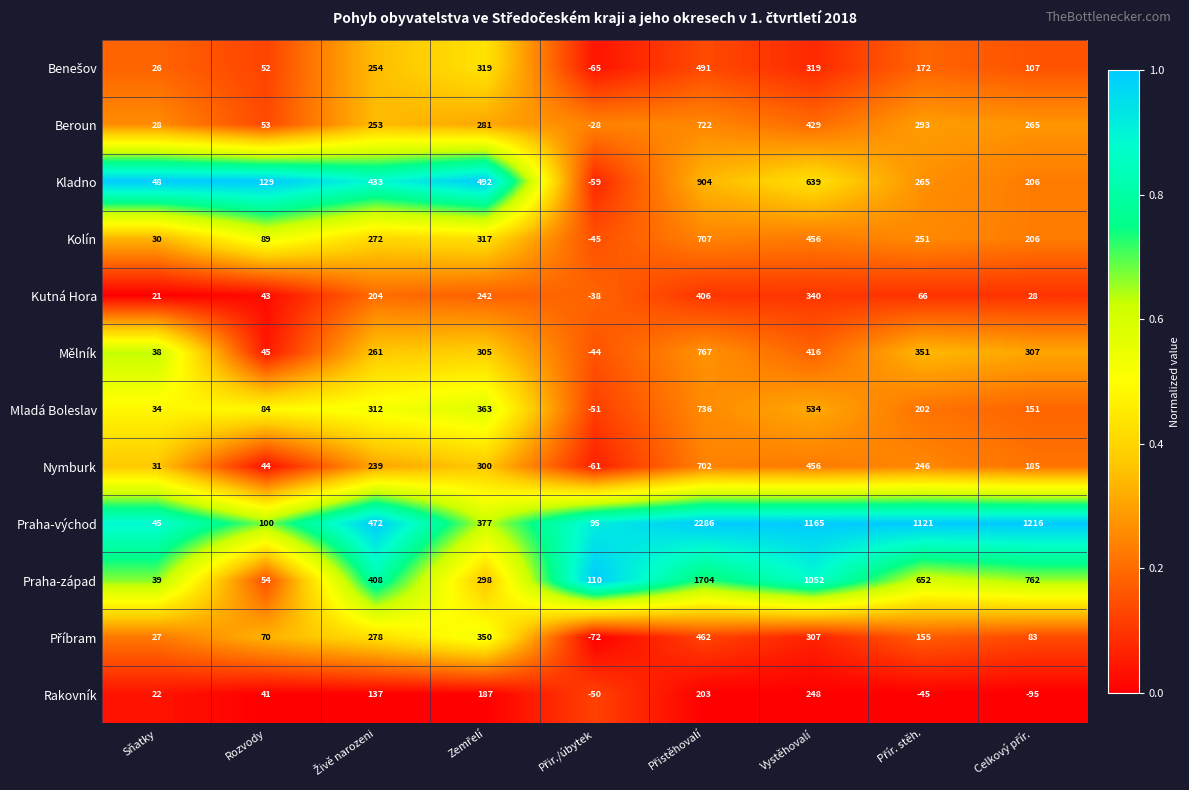

What is the greatest value displayed?

2286